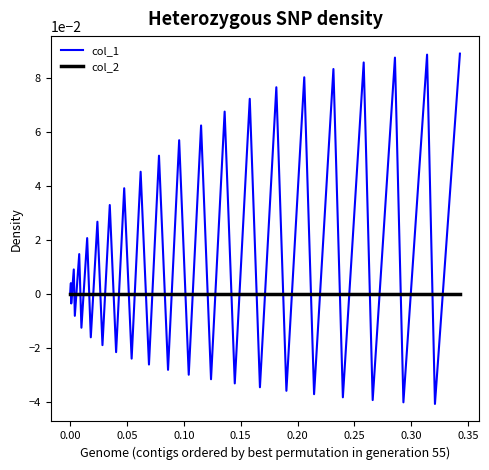

Which series has the largest range (max minus min)?

col_1